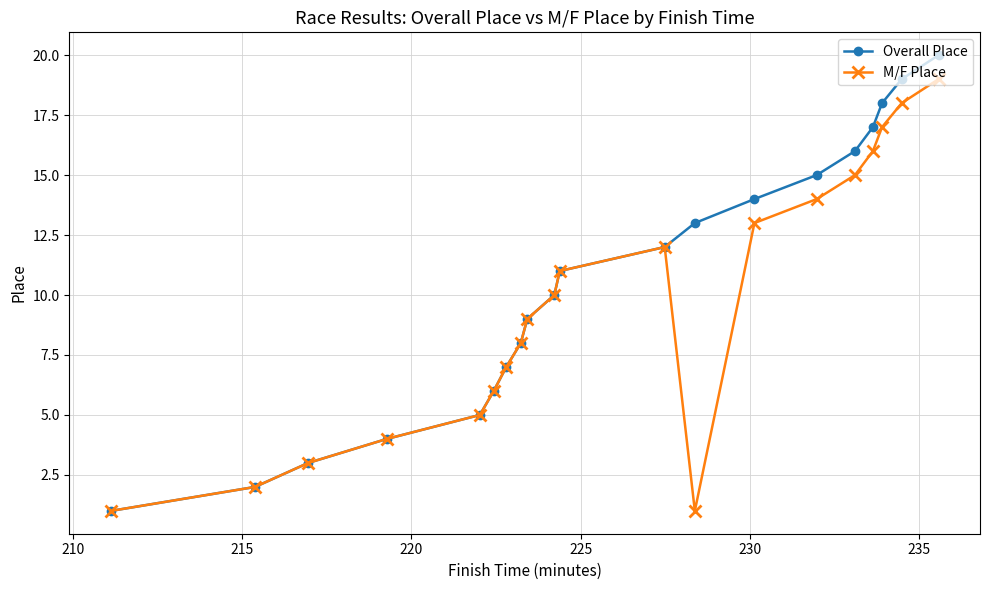

Which series has the widest spread of values?

Overall Place